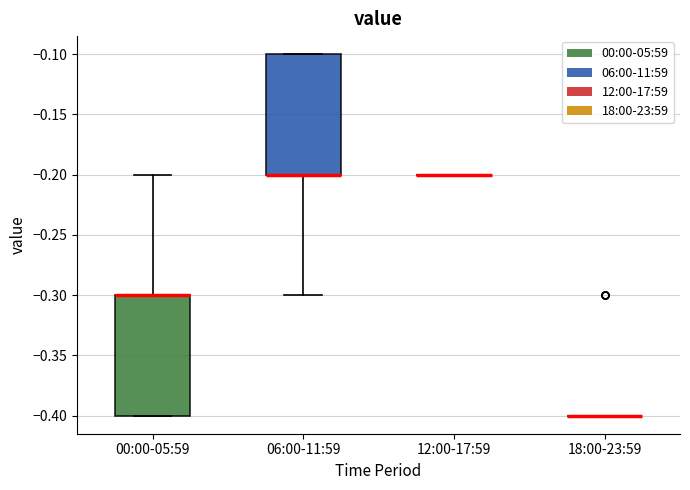

Where is the upper edge of the box for 06:00-11:59 on the y-axis? The values are not printed on the chart, so give them approximately, as read against the axis.

-0.1